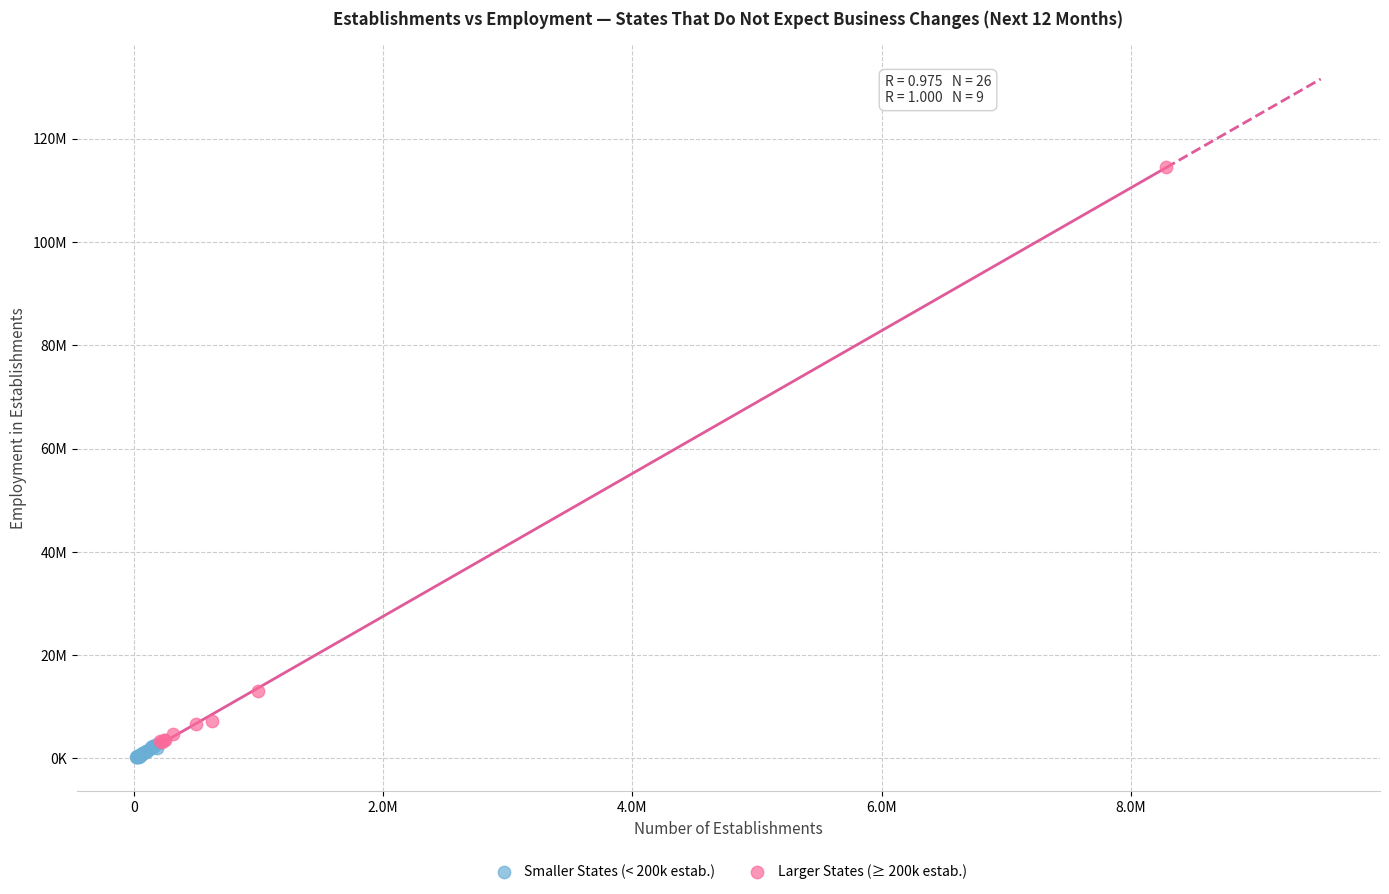

What are all the series names shown in the legend?

Smaller States (< 200k estab.), Larger States (≥ 200k estab.)